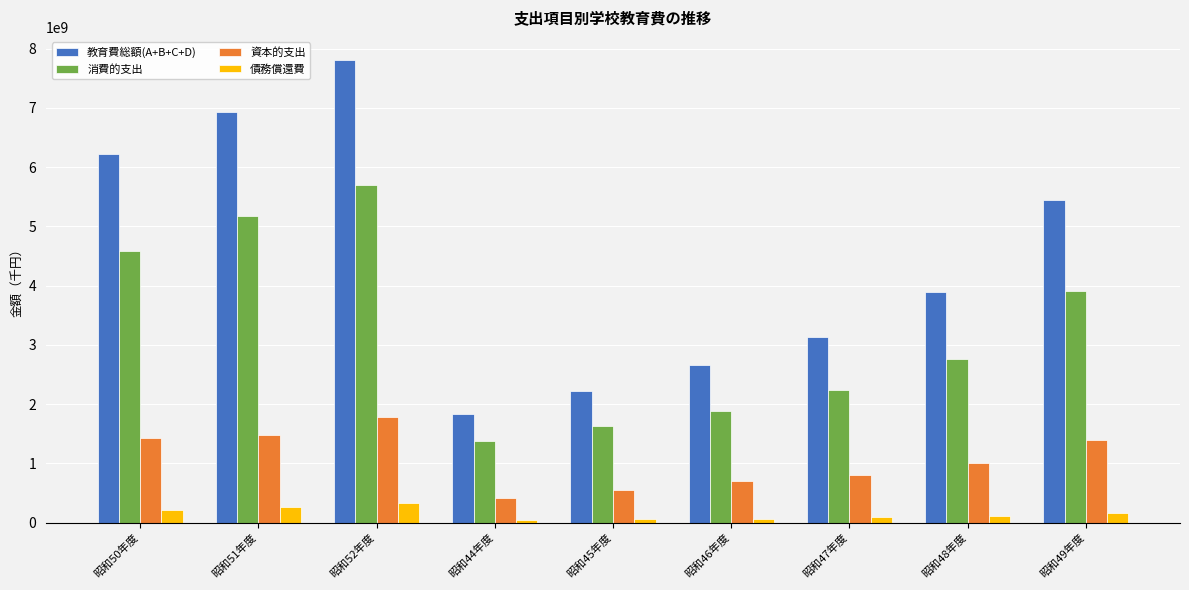

What is the average value of the 教育費総額(A+B+C+D) series?

4465130666